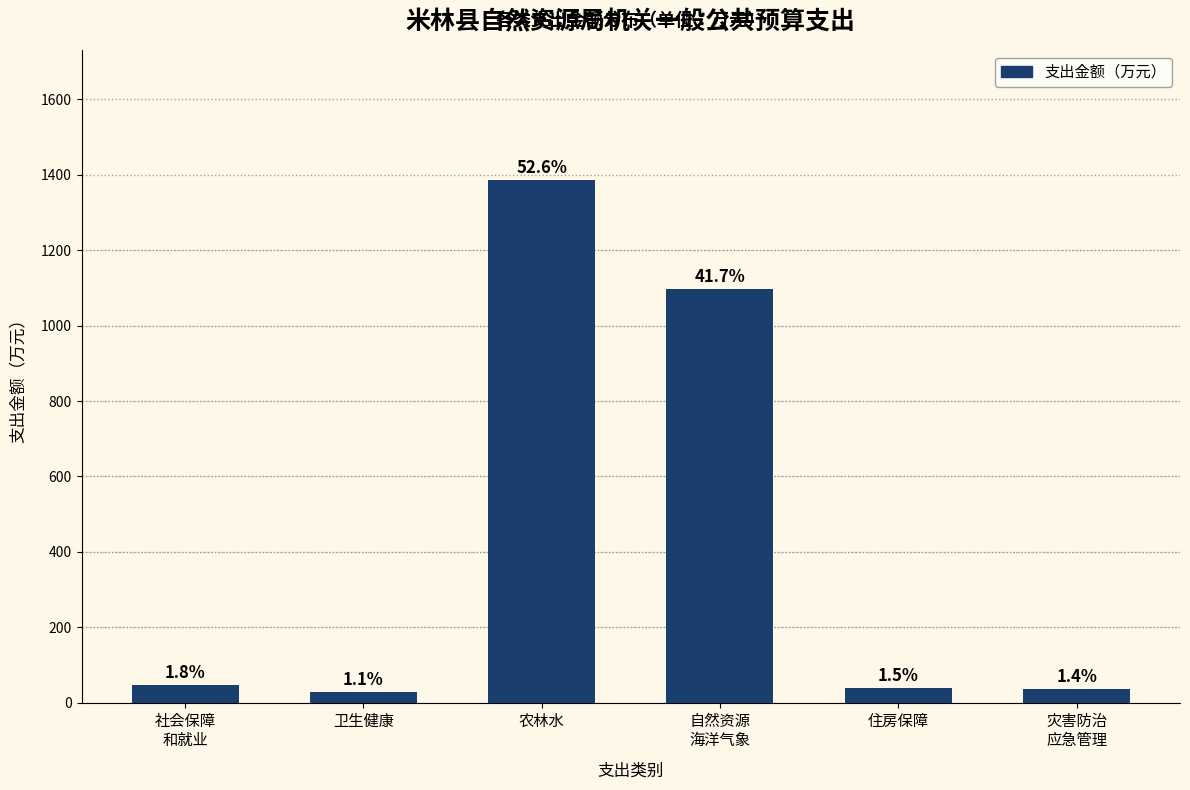

Does the chart contain any negative values?

No